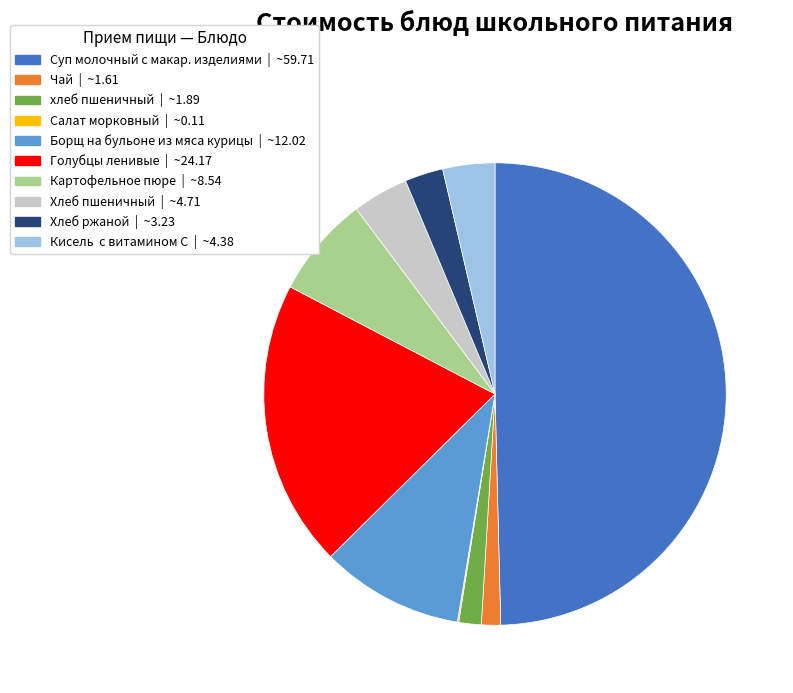

Which has a higher value, Картофельное пюре or Кисель с витамином С?

Картофельное пюре